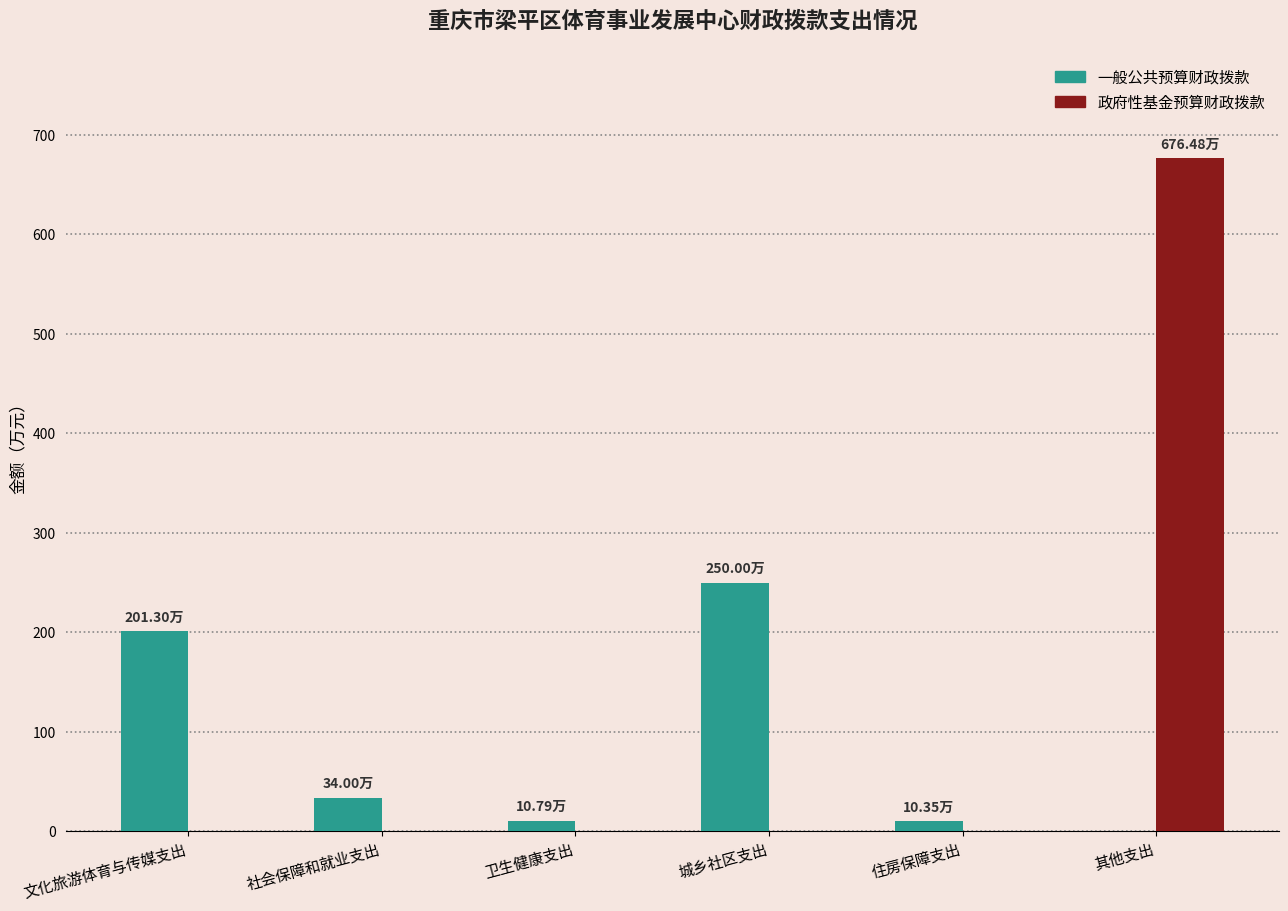

Which series changed the most between 城乡社区支出 and 住房保障支出?

一般公共预算财政拨款